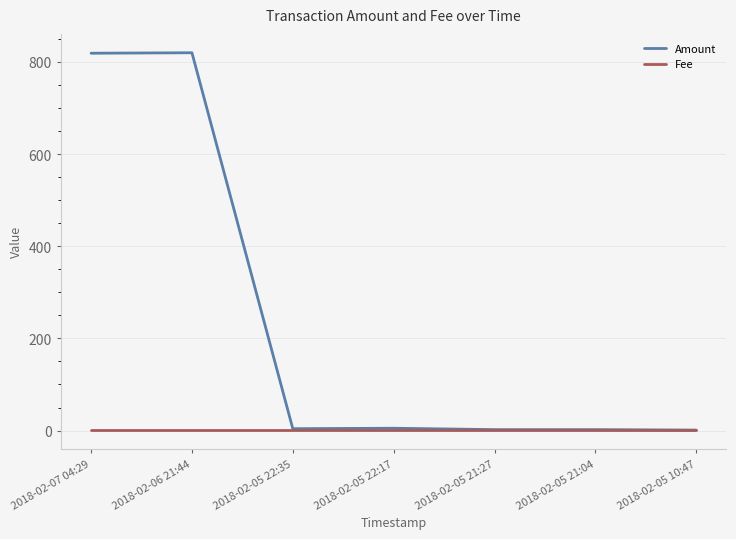

What is the minimum value shown in the chart?

1